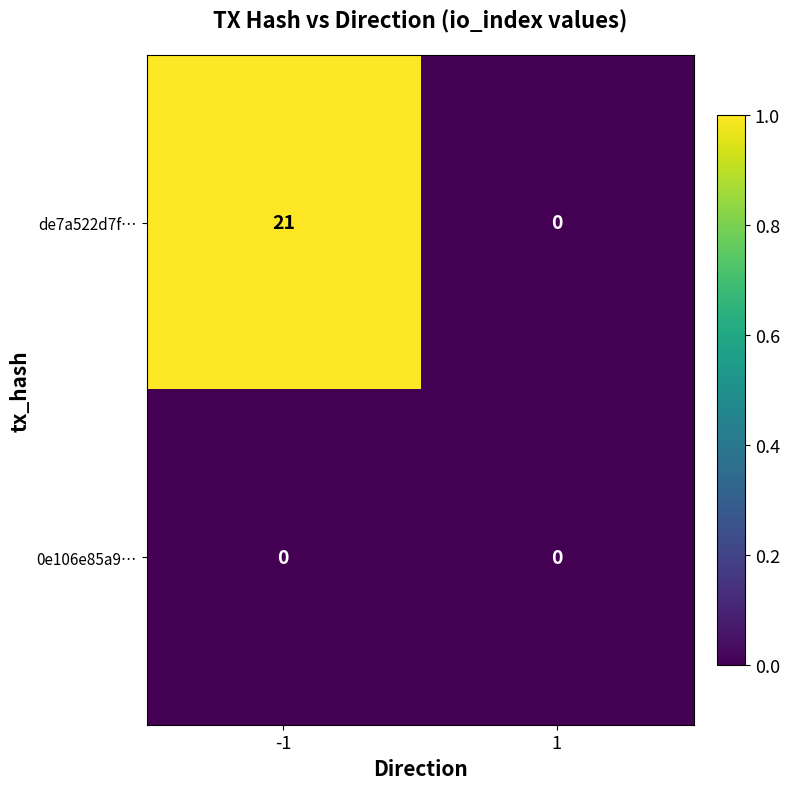

Reading left to right, extract all data points from this chart.

de7a522d7f…: -1=21	1=0
0e106e85a9…: -1=0	1=0